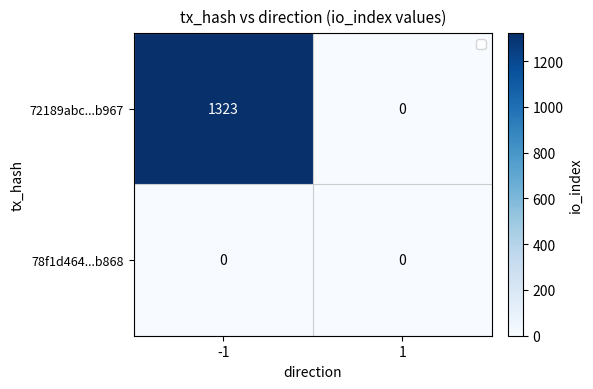

What is the difference between the 72189abc...b967 values at 1 and -1?

1323